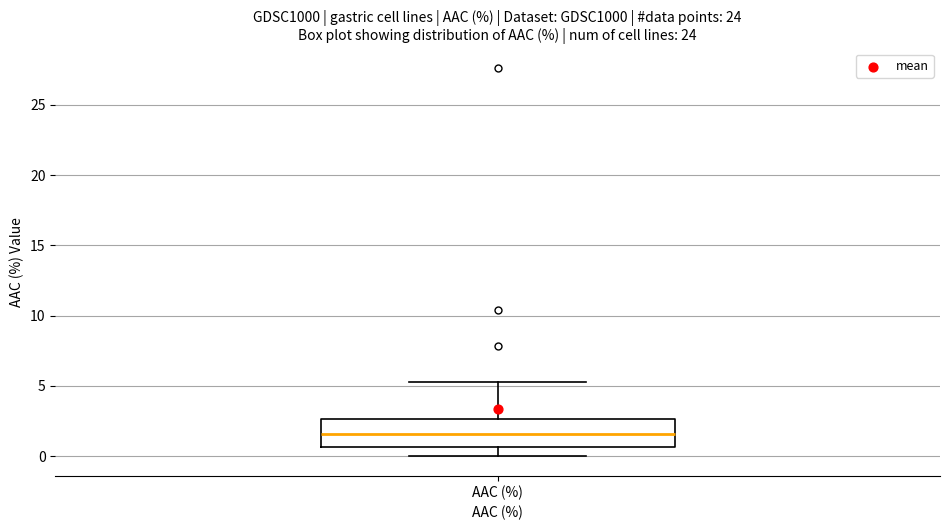

Transcribe this box plot: give where the median line is, the range the box spans, and where the two whiskers end, as read against the y-axis. The values are not printed on the chart, so give them approximately, as read against the axis.

median 1.5, box 0.5 to 2.5, whiskers 0.0 to 5.5